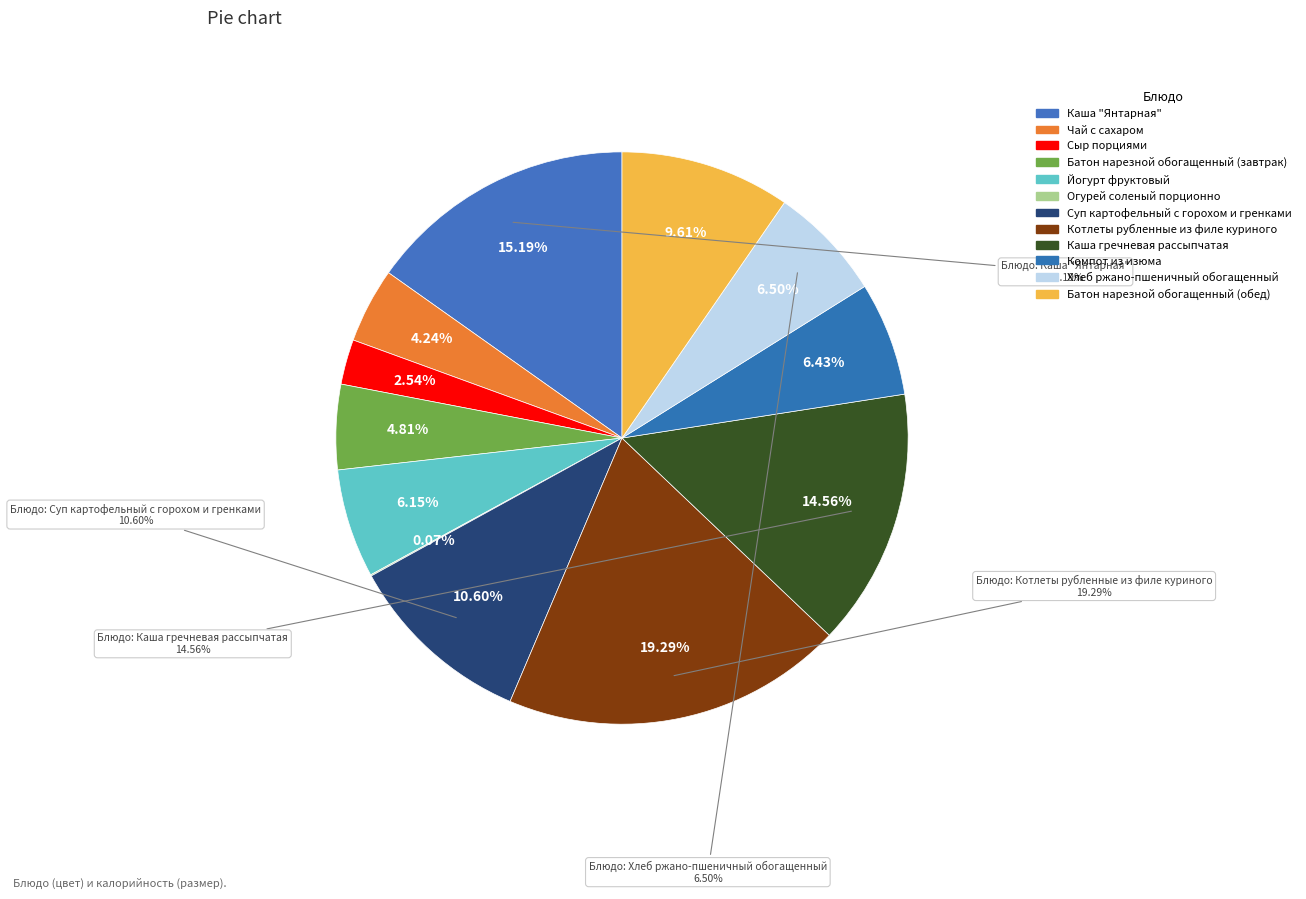

Which category has the biggest portion of the pie?

Котлеты рубленные из филе куриного